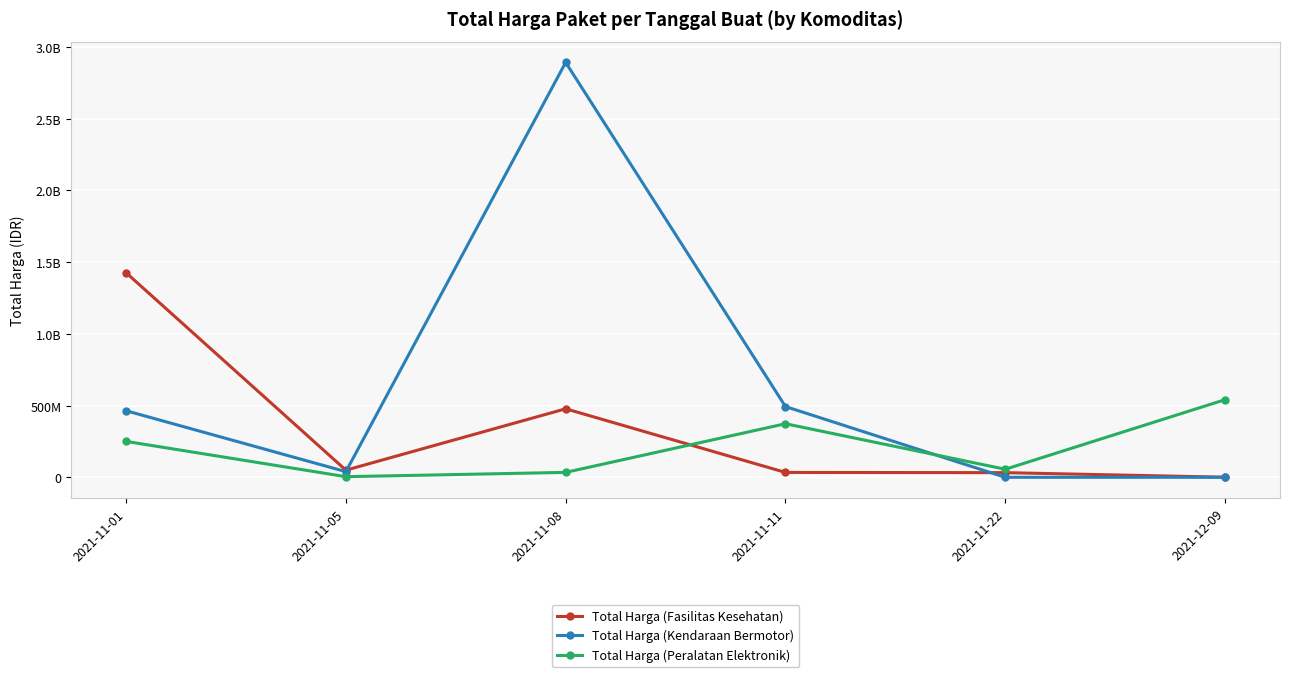

What is the average value of the Total Harga (Kendaraan Bermotor) series?

648094017